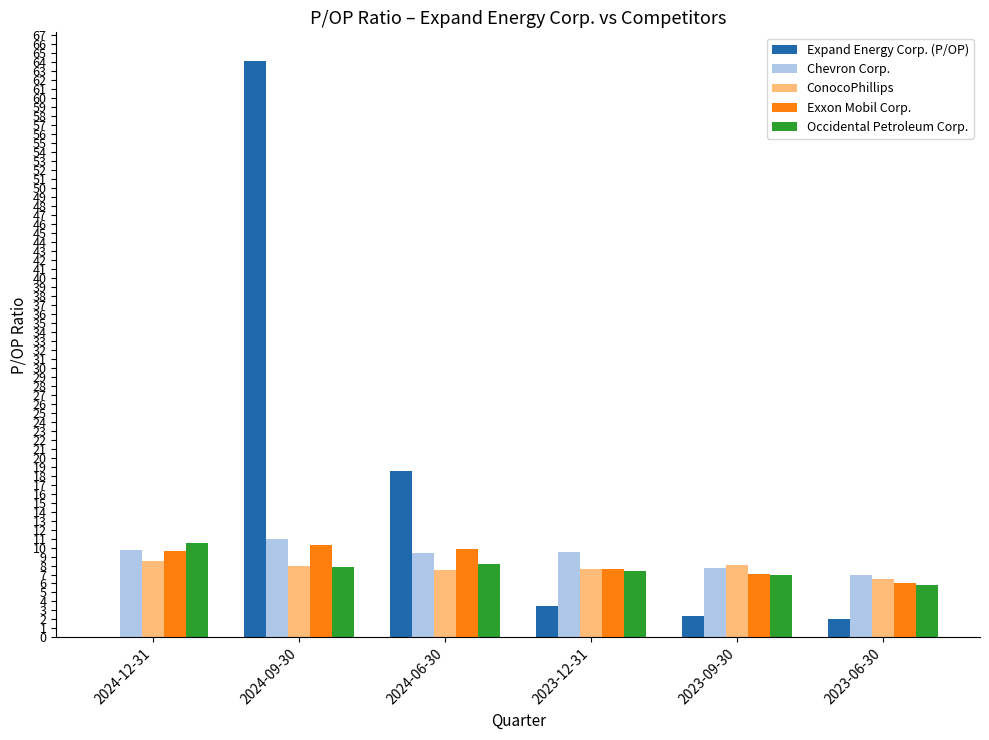

The ConocoPhillips series shows 8.0 at 2024-09-30. True or false?

True